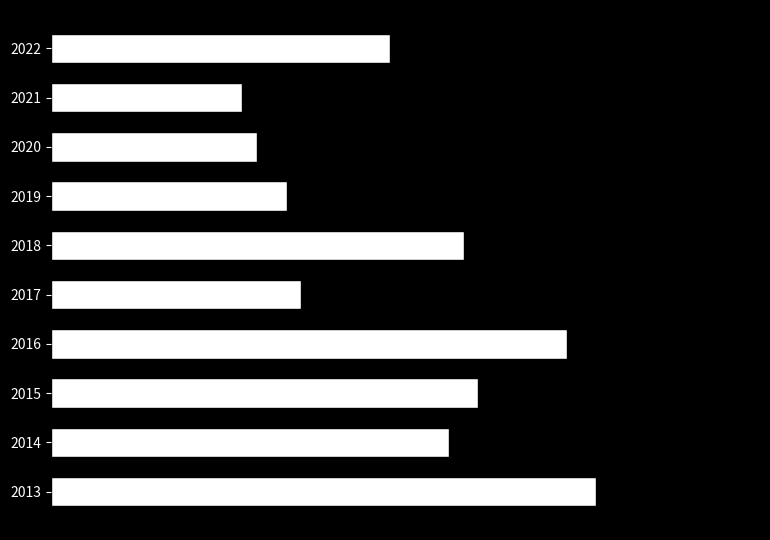

Where does the data first go above 27?

2018